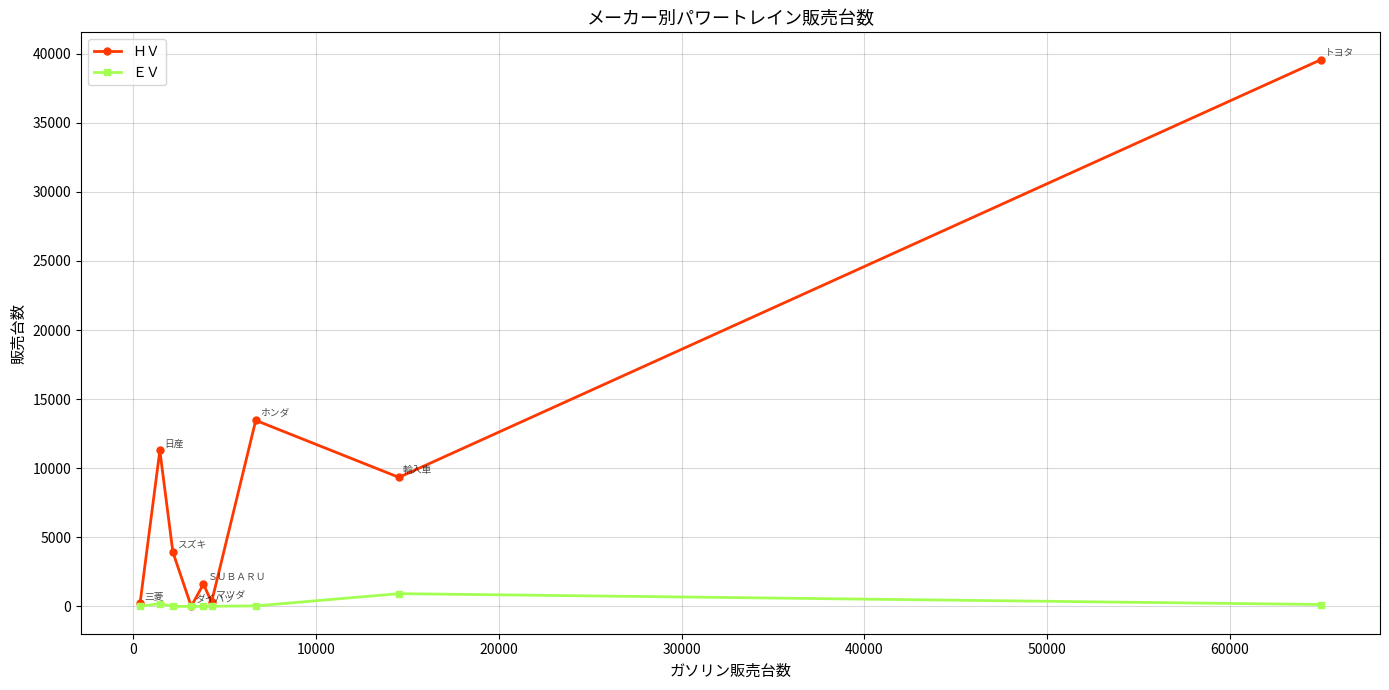

What is the difference between the maximum and minimum values in the ＨＶ series?

39563